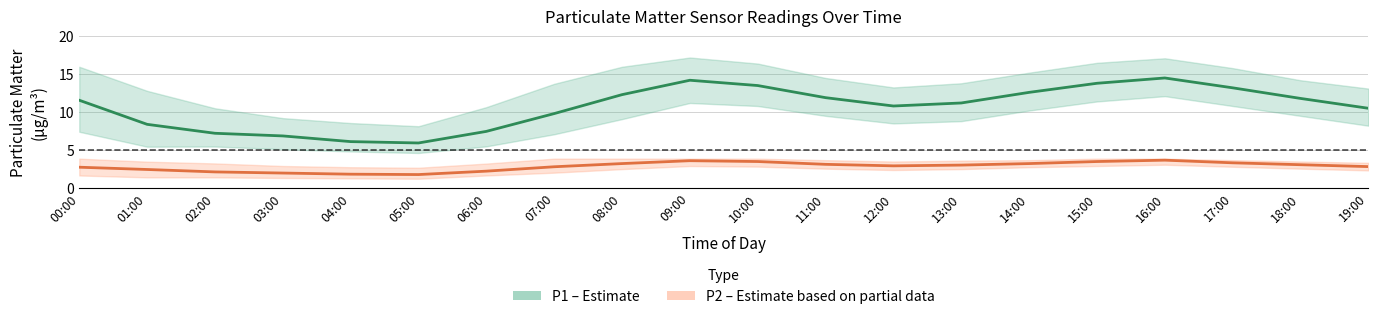

True or false: P2 (PM2.5) has a value of 2.2 at 06:00.

True